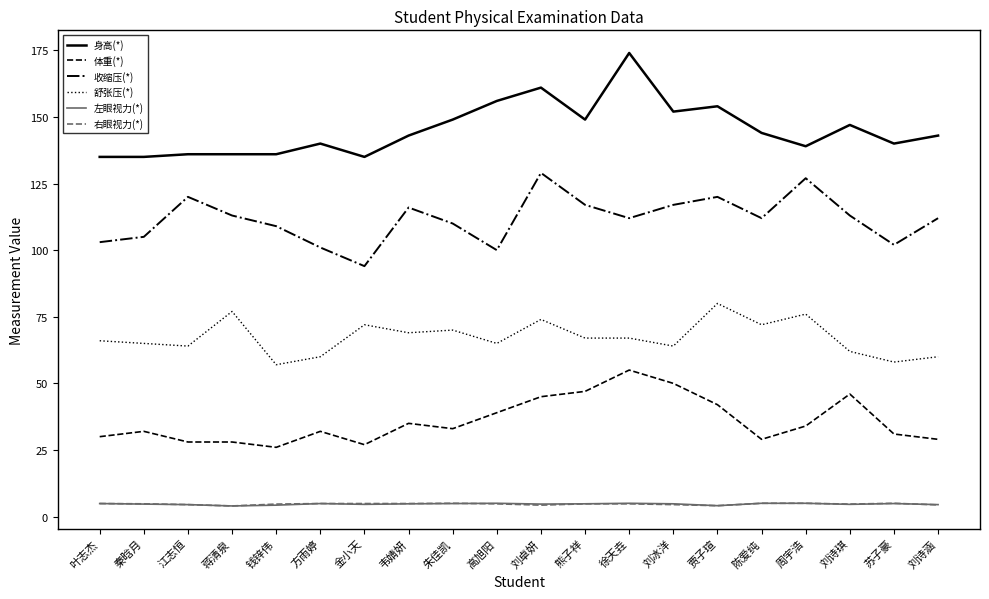

How many lines are shown in the chart?

6